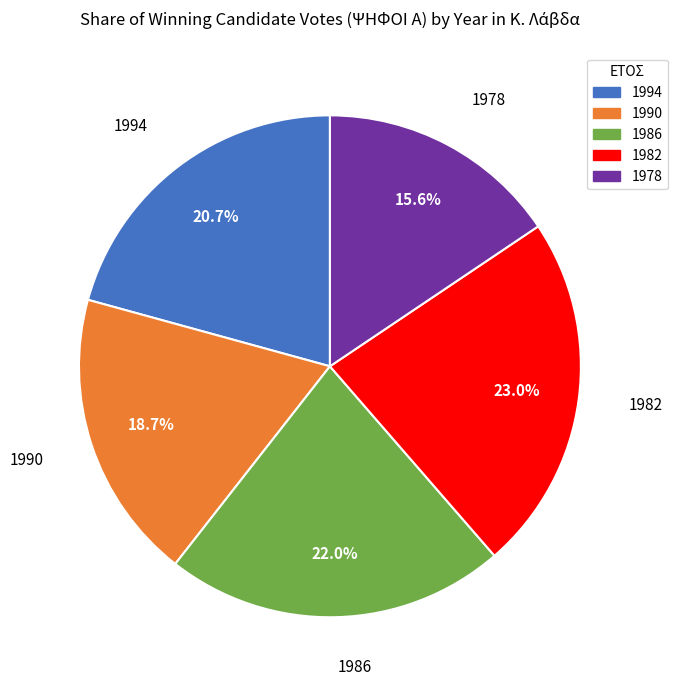

Is the sum of 1978 and 1986 greater than half?

No